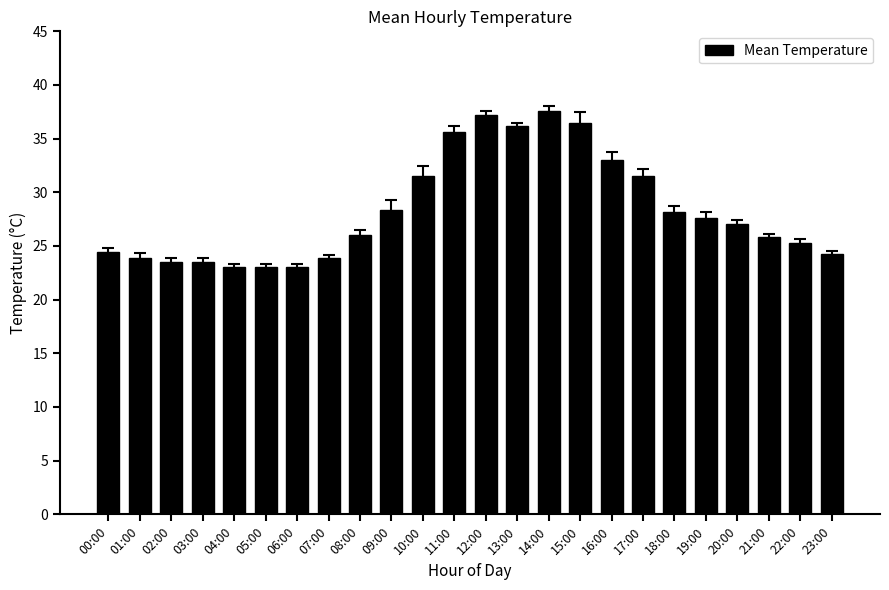

Approximately how many times larger is the value at 01:00 compared to 12:00?

0.6